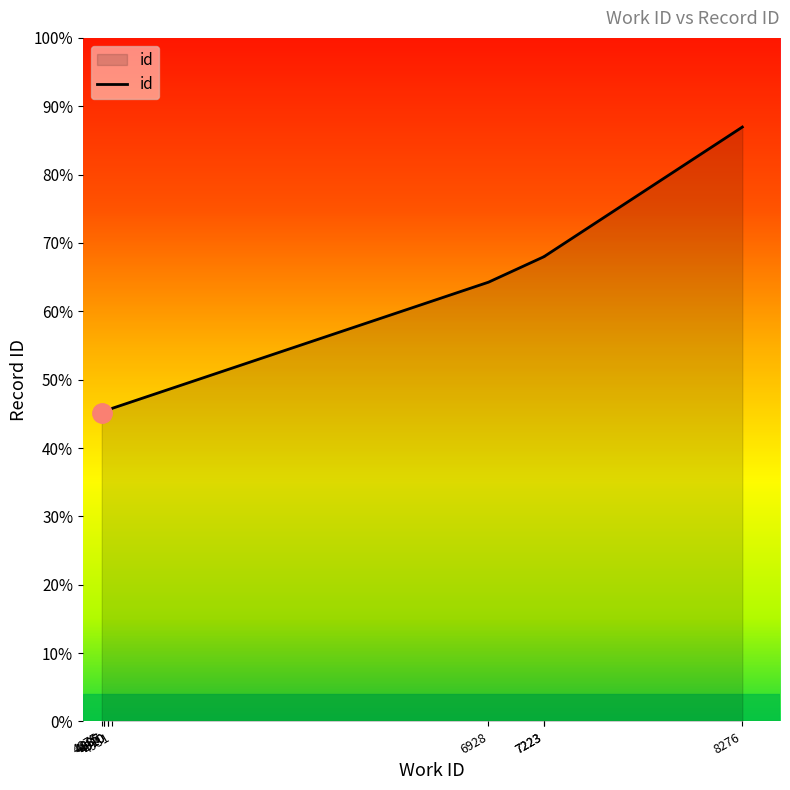

Which category has the highest value across all series?

8276